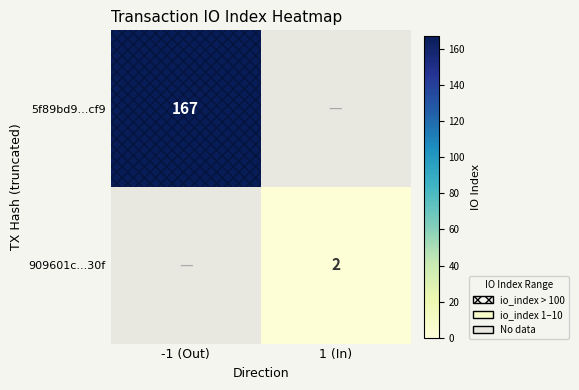

True or false: 909601c...30f has a value of 3 at 1 (In).

False